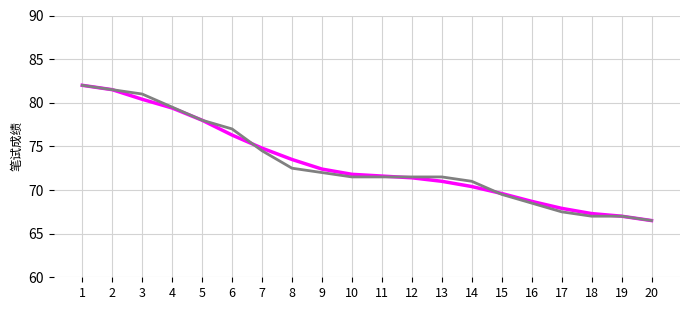

What is the greatest value displayed?

82.0